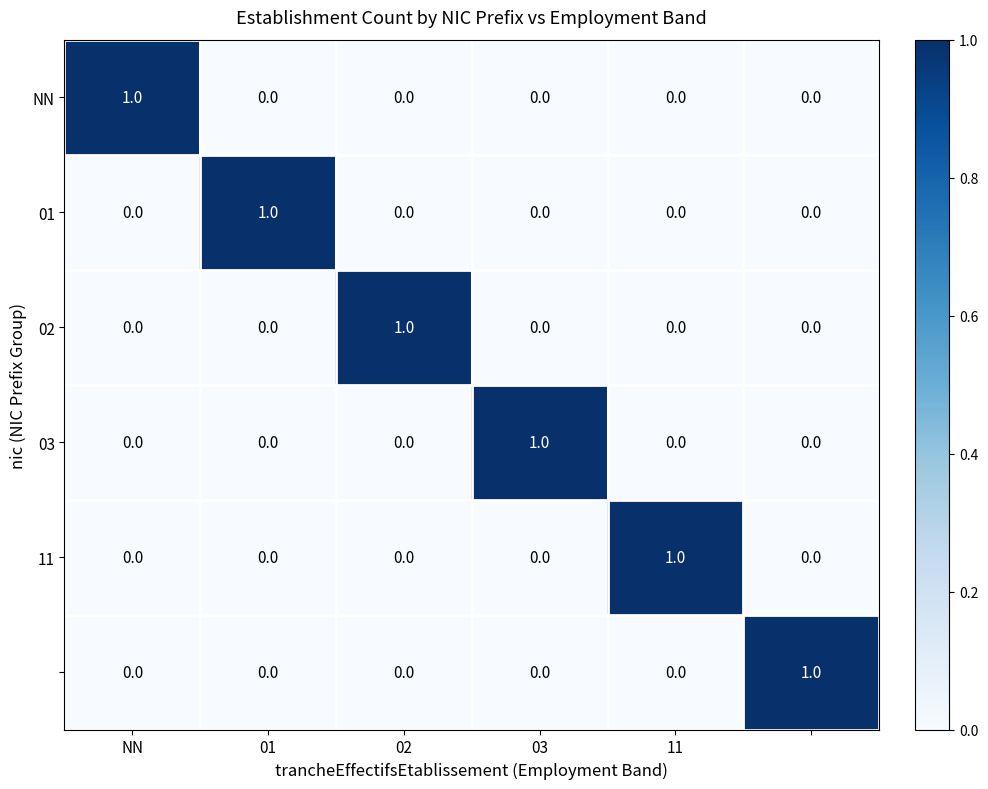

At how many categories does at least one series exceed 0?

6